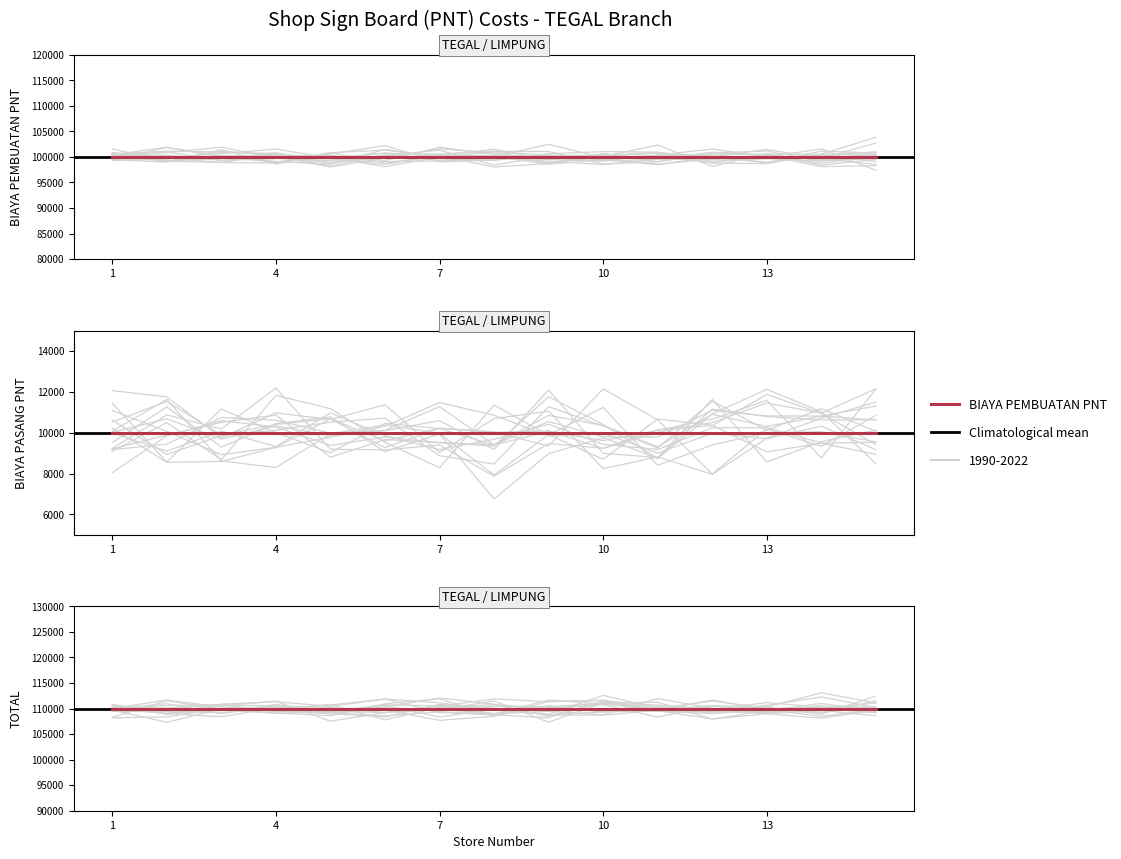

Read the BIAYA PASANG PNT value at 7.

10000